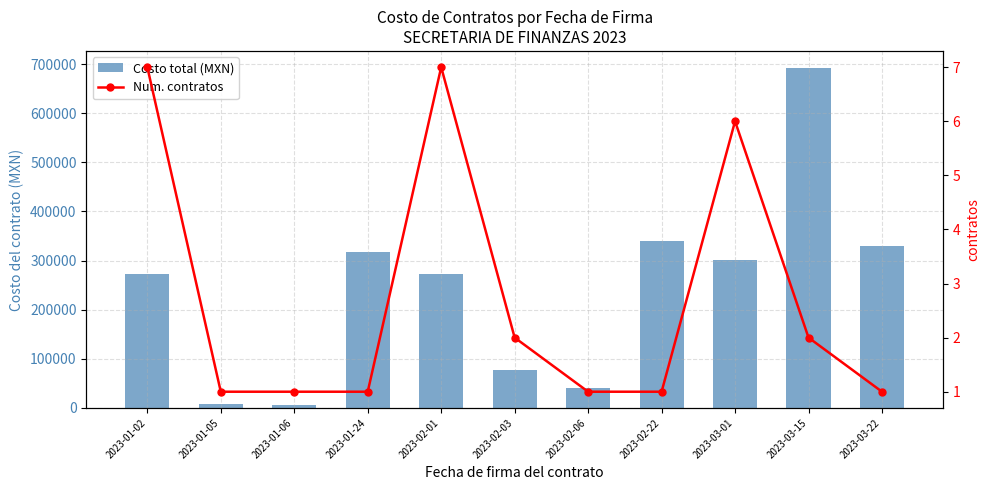

What is the difference between the maximum and minimum values in the Costo total (MXN) series?

686519.0